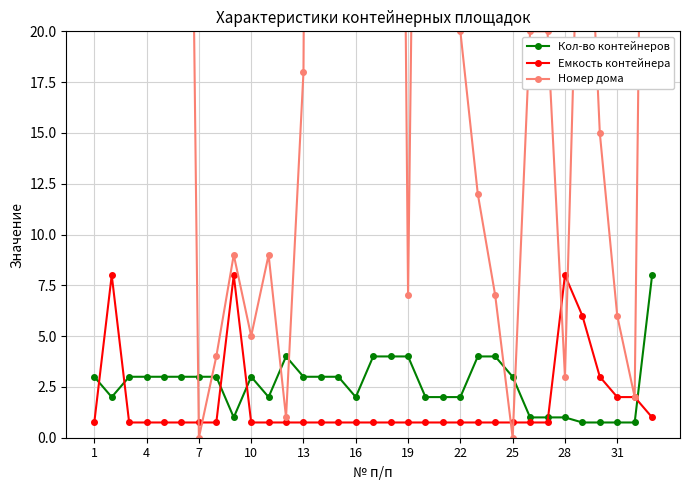

How many times do Емкость контейнера and Номер дома cross each other?

6